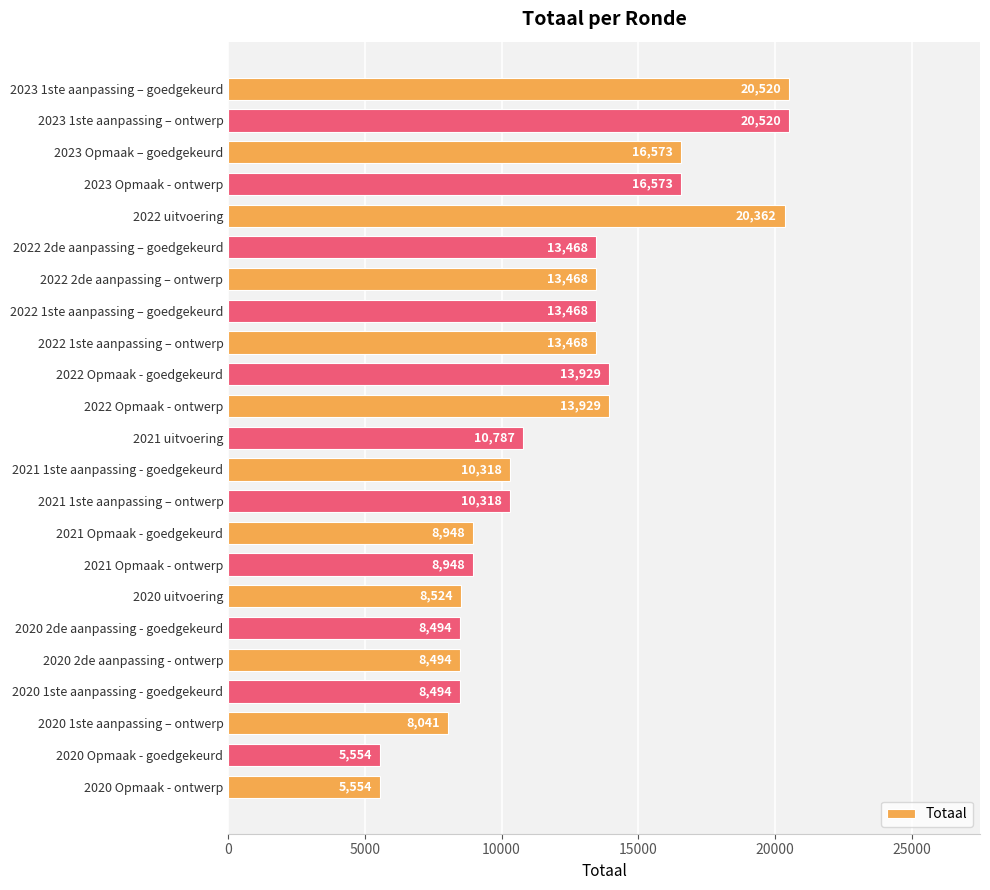

What is the change in value from 2023 1ste aanpassing – goedgekeurd to 2020 1ste aanpassing – ontwerp?

-12479